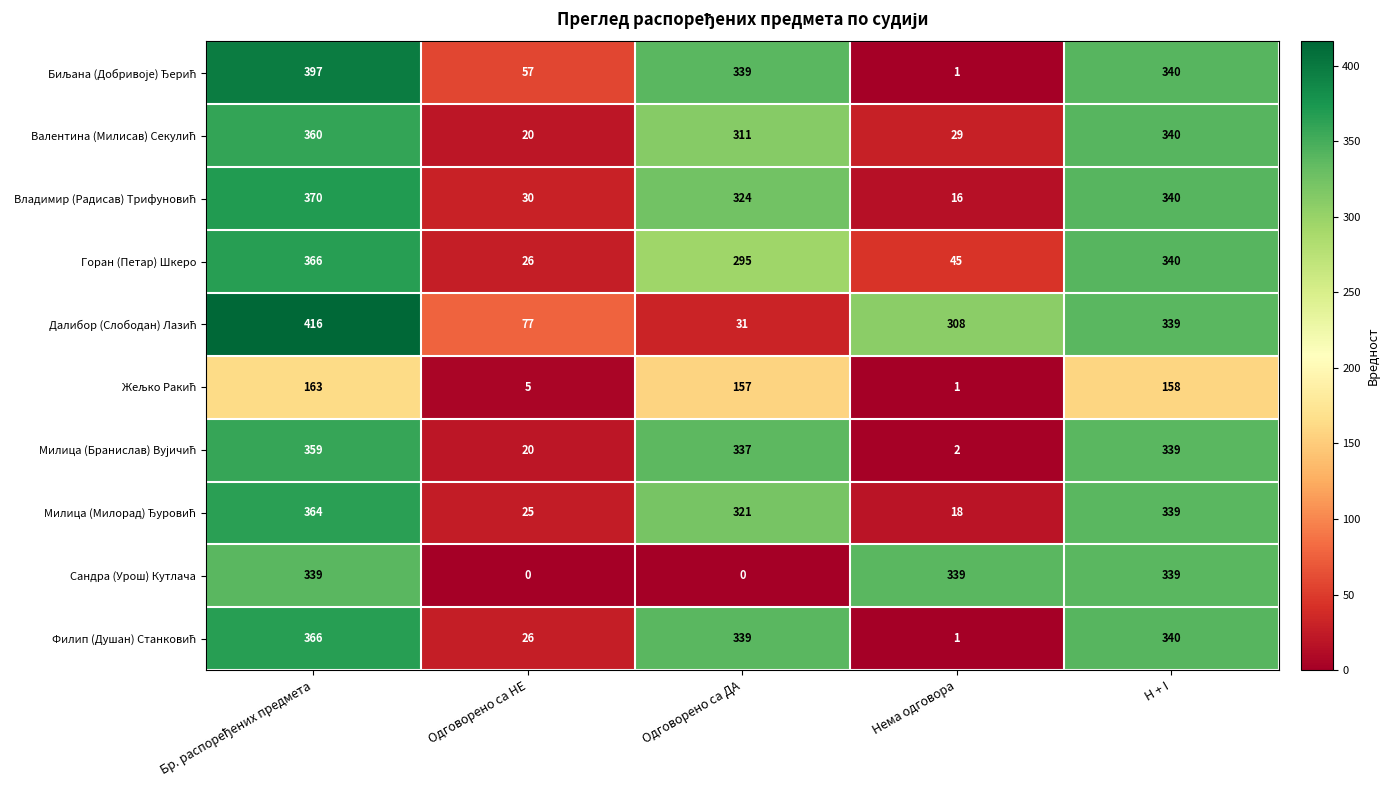

What is the difference between the highest and lowest values at H + I?

182